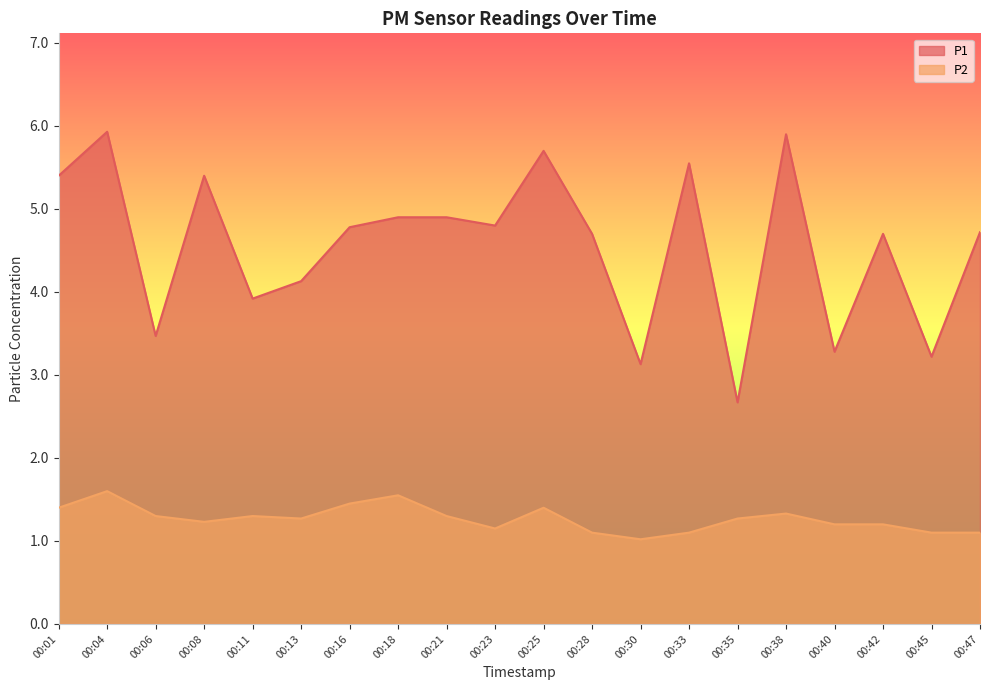

At which category is the sum across all series the highest?

00:04